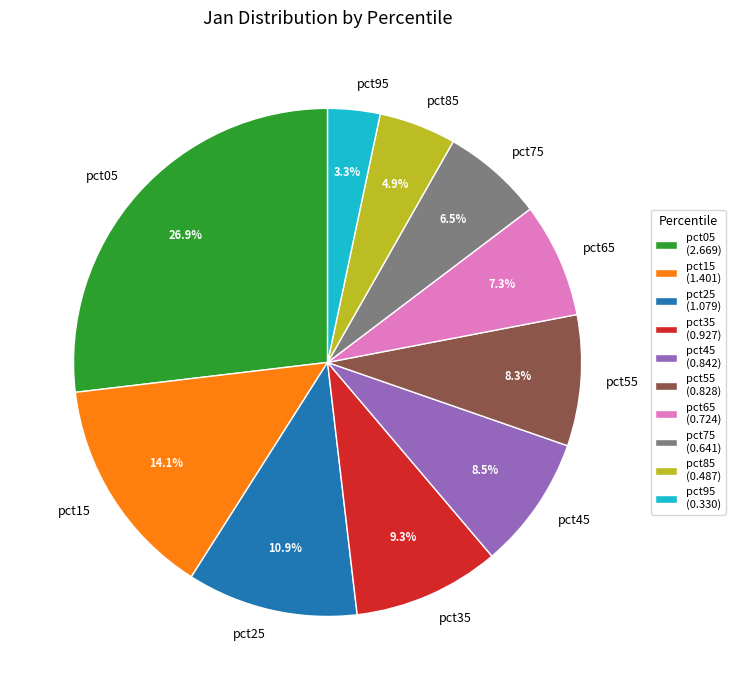

Between pct45 and pct25, which is larger?

pct25